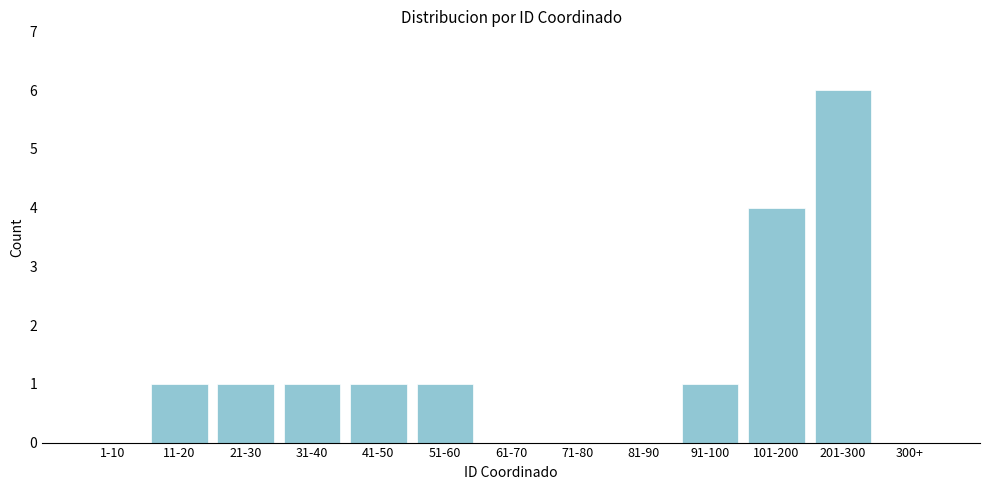

Reading left to right, extract all data points from this chart.

1-10=0	11-20=1	21-30=1	31-40=1	41-50=1	51-60=1	61-70=0	71-80=0	81-90=0	91-100=1	101-200=4	201-300=6	300+=0